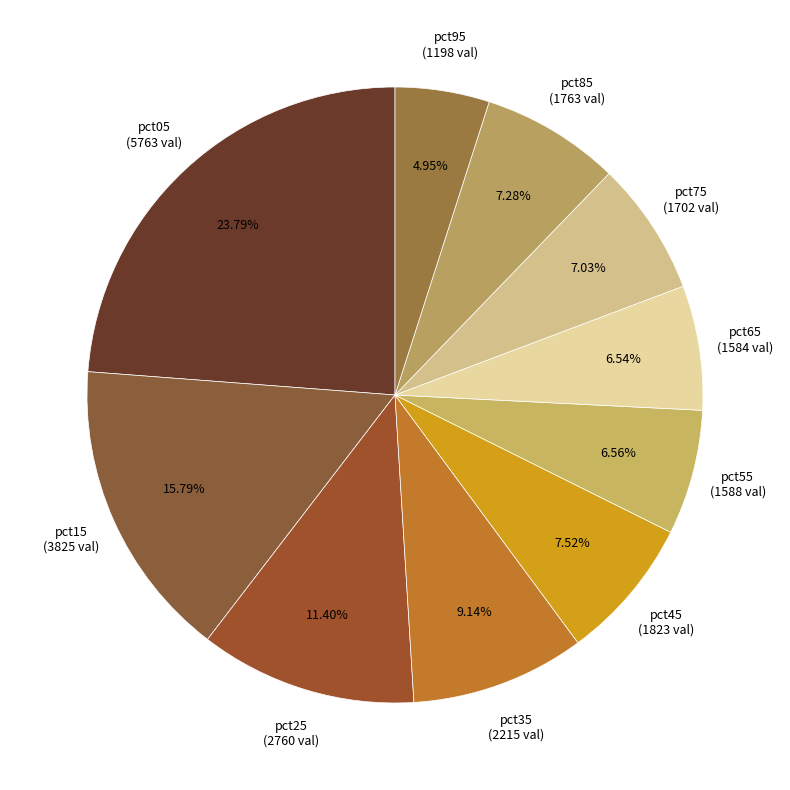

Is there a majority slice in this chart?

No